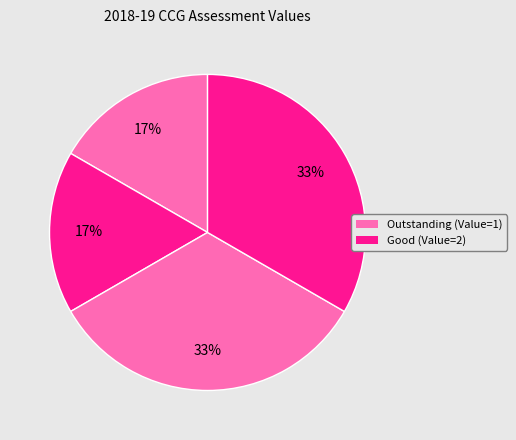

How many slices are in this pie chart?

4